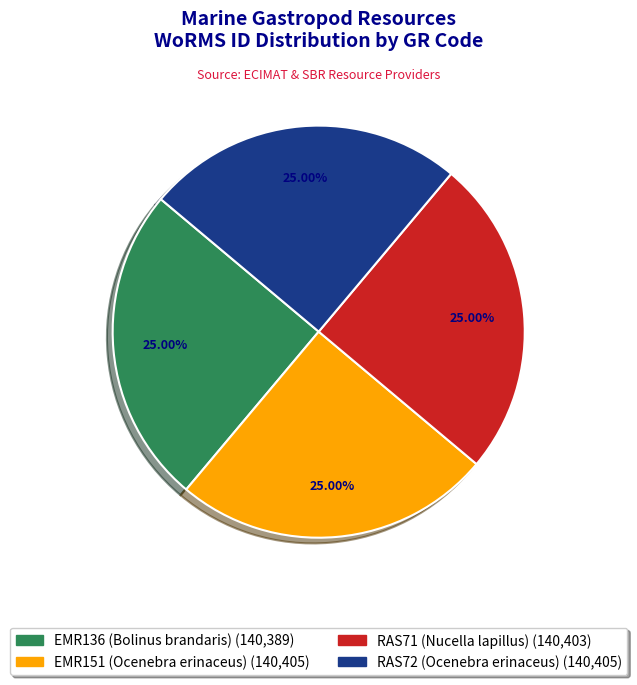

To the nearest percent, what is the combined percentage of EMR136 (Bolinus brandaris) and RAS72 (Ocenebra erinaceus)?

50%